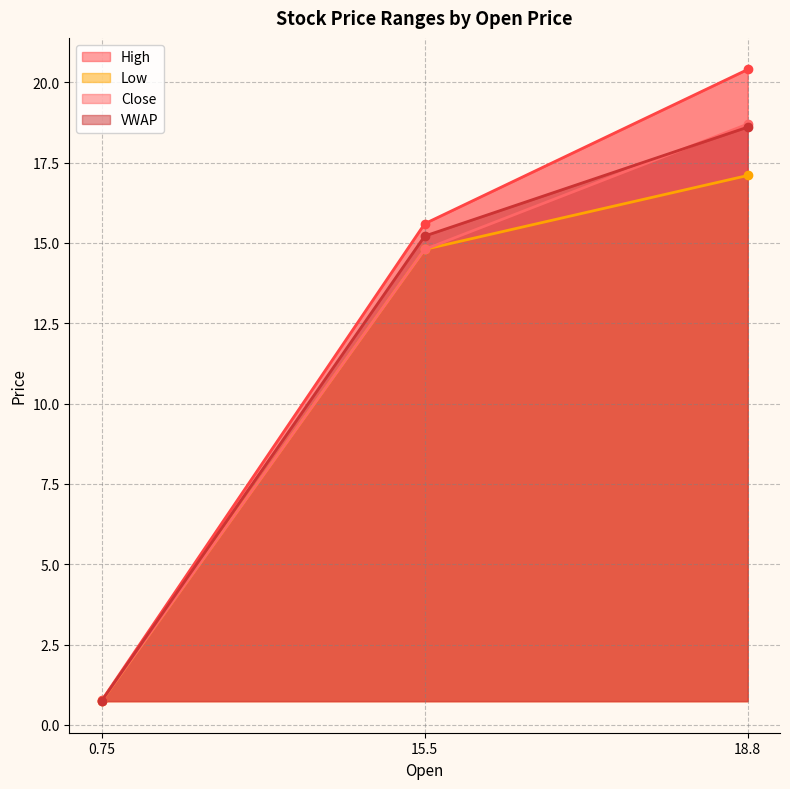

True or false: High has a value of 15.6 at 15.5.

True